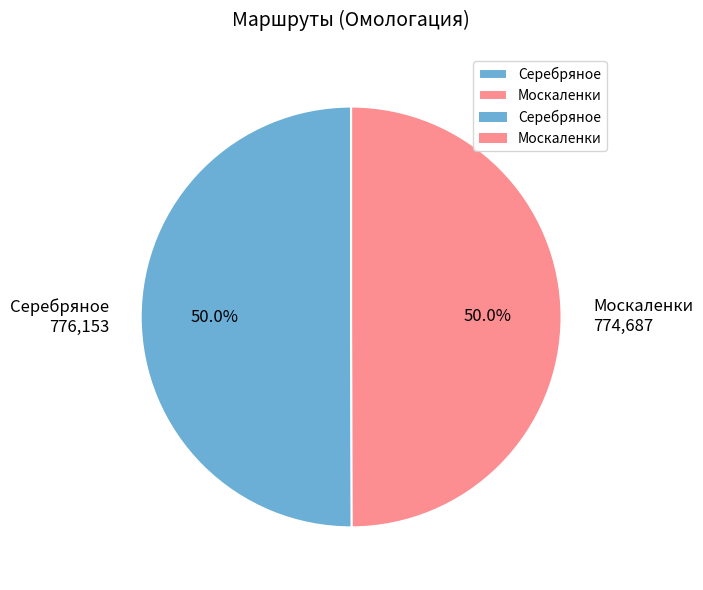

How much of the chart is everything except Москаленки?

50.0%